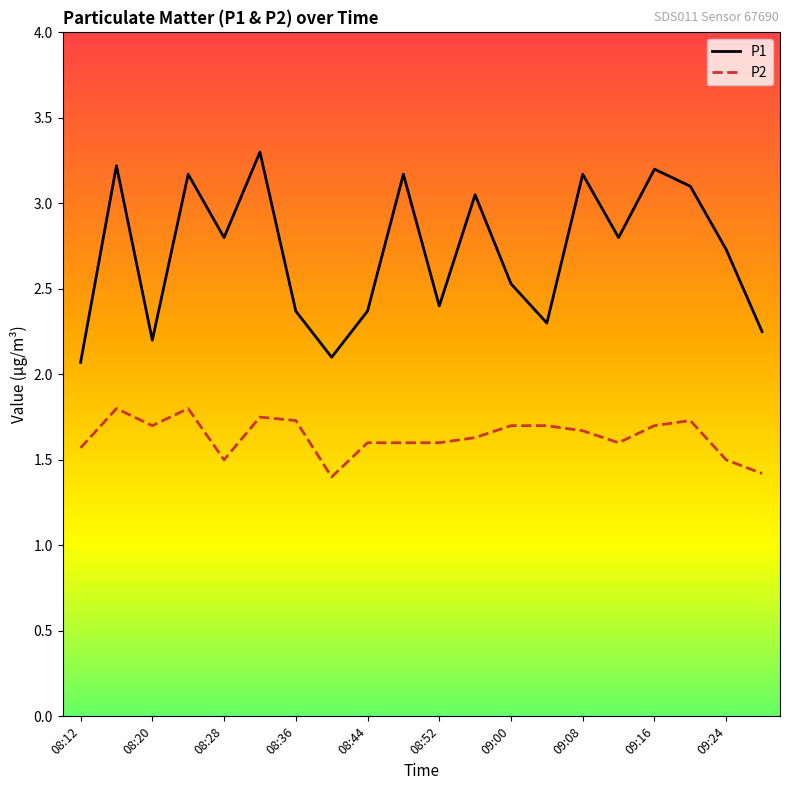

What are all the series names shown in the legend?

P1, P2